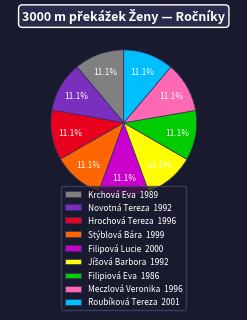

To the nearest percent, what is the difference between the largest and smallest slice percentages?

0%